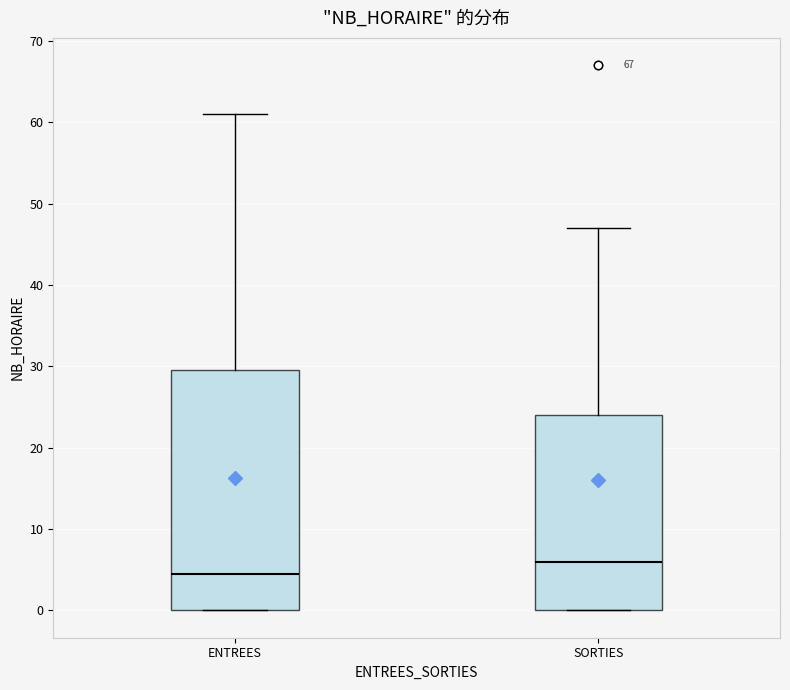

Where is the upper edge of the box for SORTIES on the y-axis? The values are not printed on the chart, so give them approximately, as read against the axis.

24